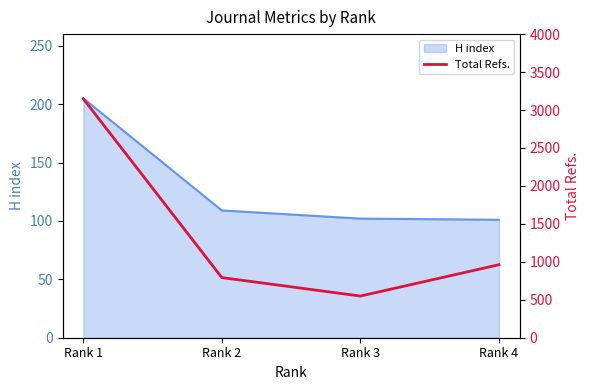

What is the value of the 1st point from the left?

3148